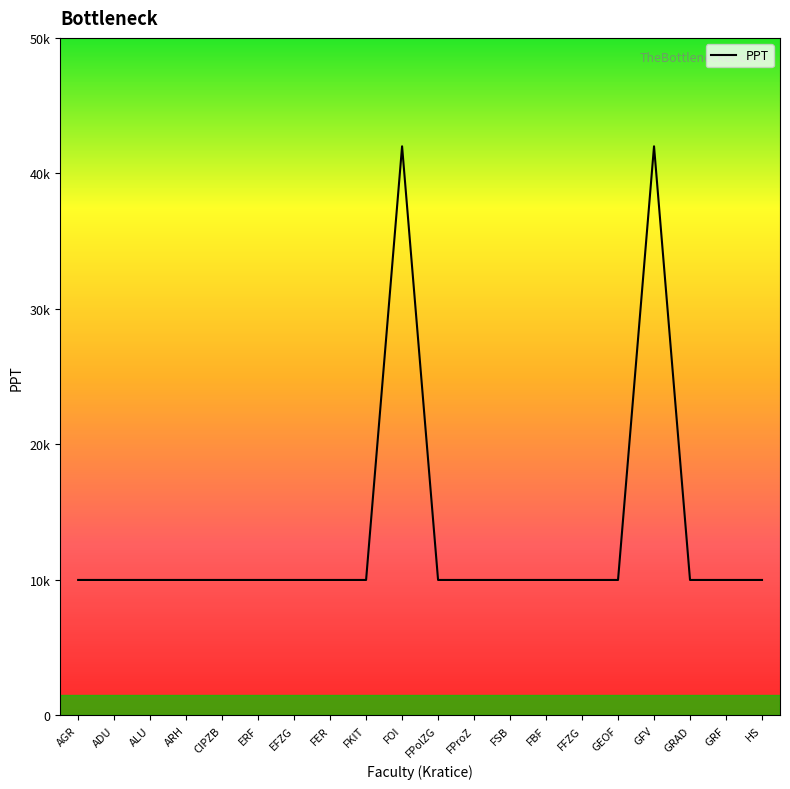

At which category does the chart reach its minimum across all series?

AGR